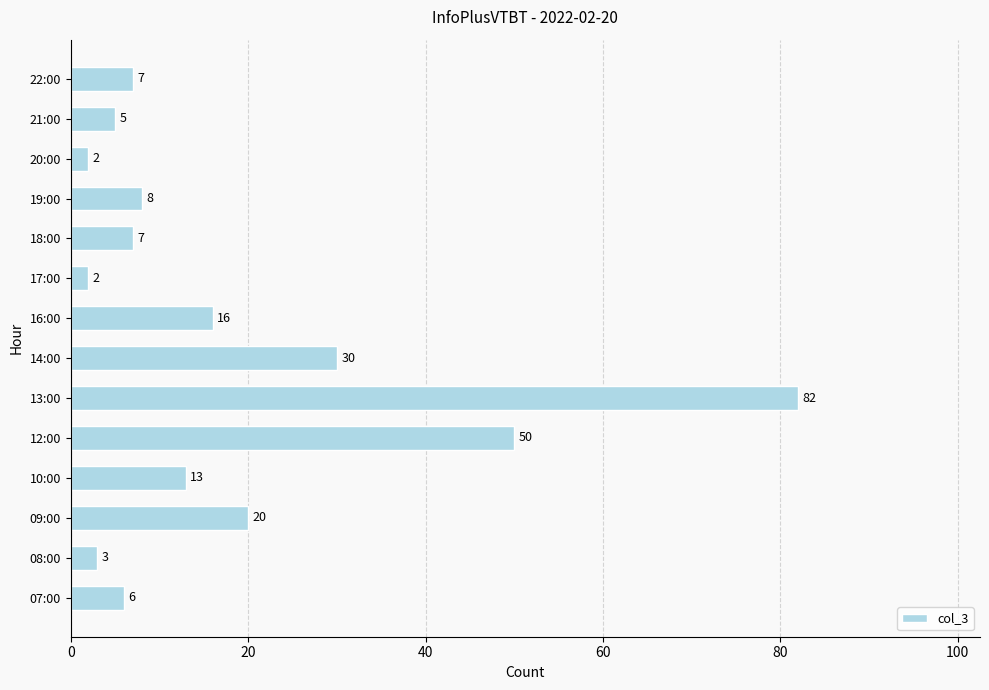

Between 16:00 and 19:00, which is larger?

16:00